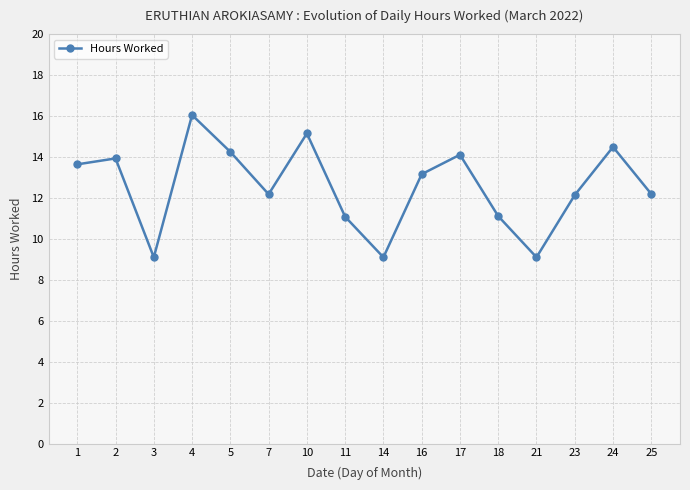

At which category does the chart reach its peak across all series?

4